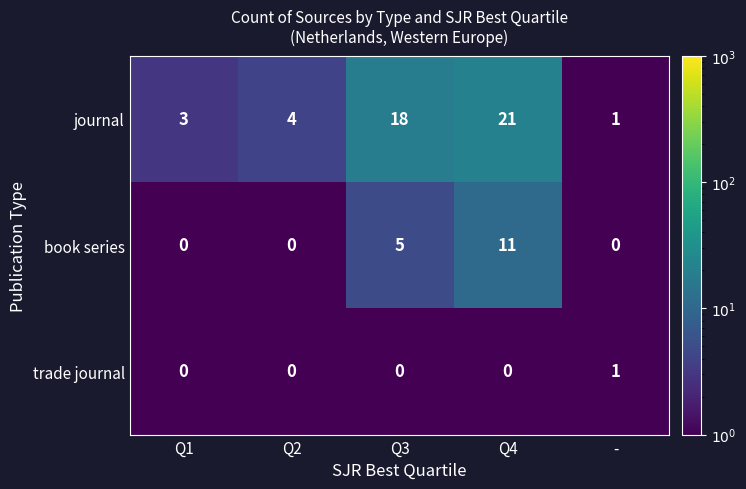

The book series series shows 0 at Q1. True or false?

True